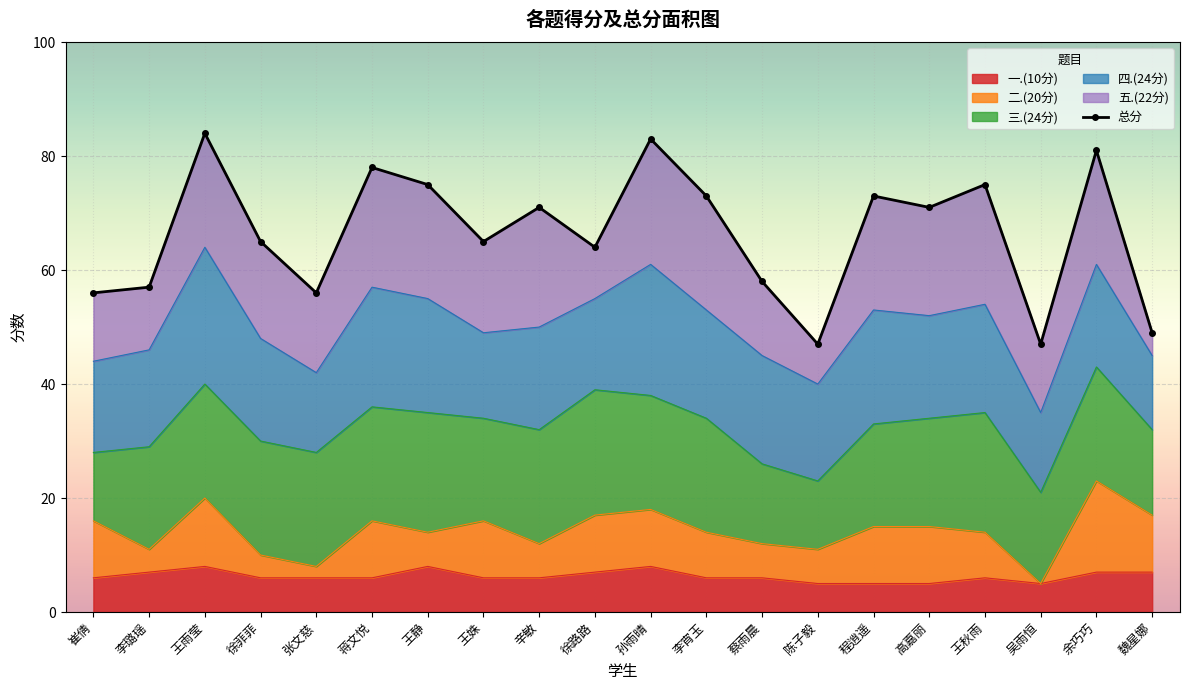

What is the change in value from 徐菲菲 to 高嘉丽?

+6